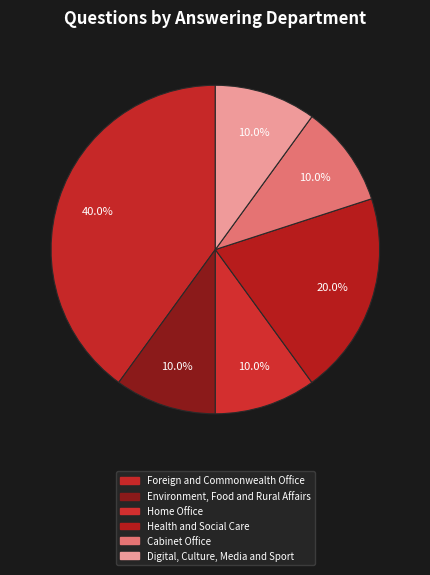

Is there a majority slice in this chart?

No